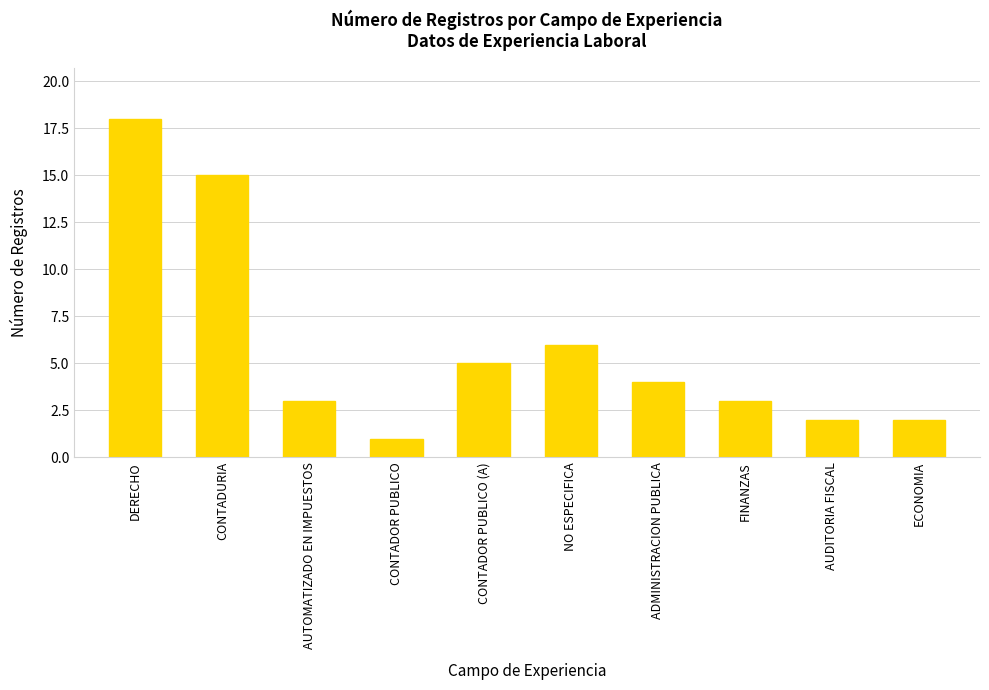

What is the average value?

6